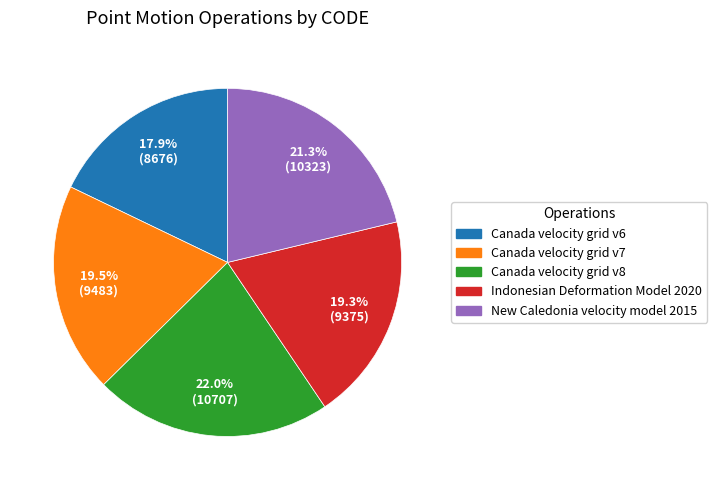

Count the number of slices in the pie.

5